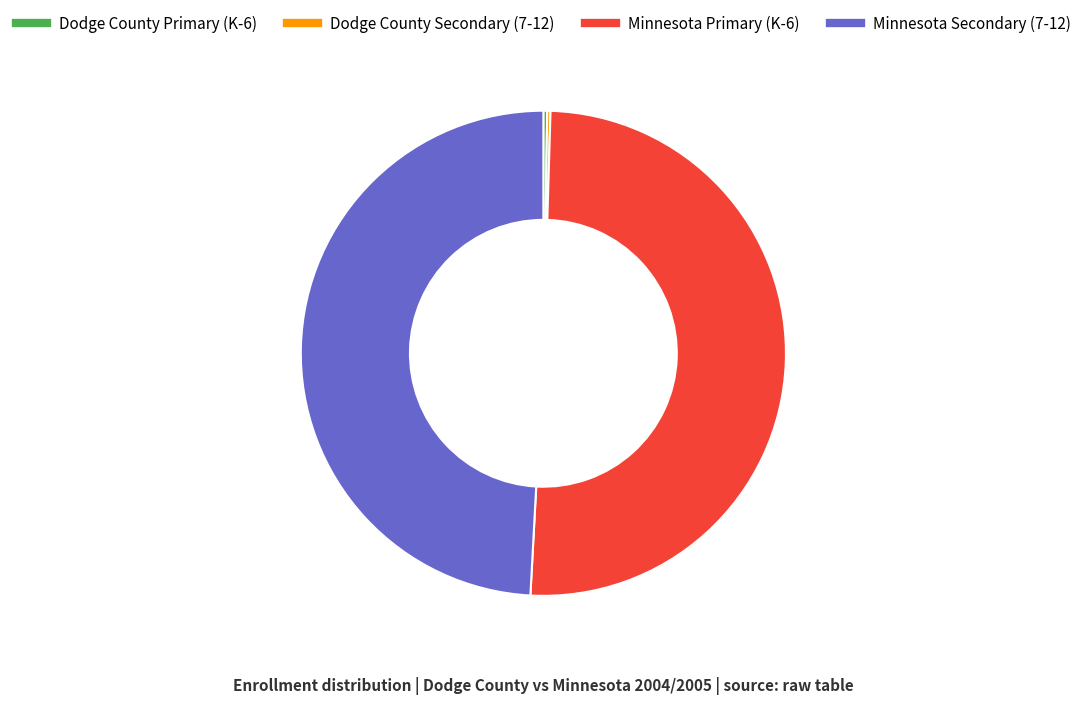

The Minnesota Primary (K-6) slice represents 65% of the pie. True or false?

False